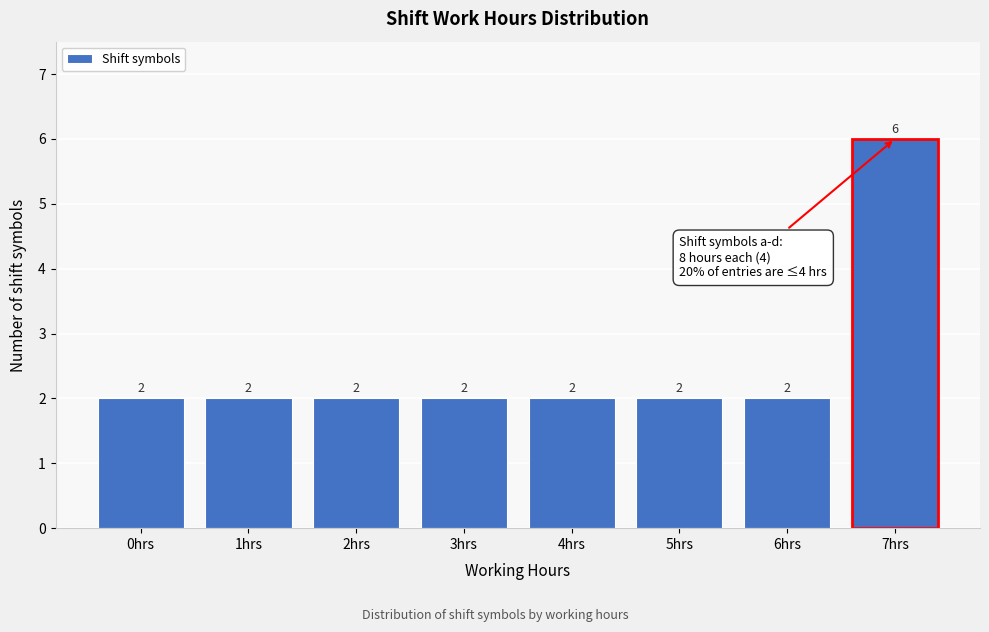

Reading left to right, transcribe all the data shown in this chart.

0hrs=2	1hrs=2	2hrs=2	3hrs=2	4hrs=2	5hrs=2	6hrs=2	7hrs=6